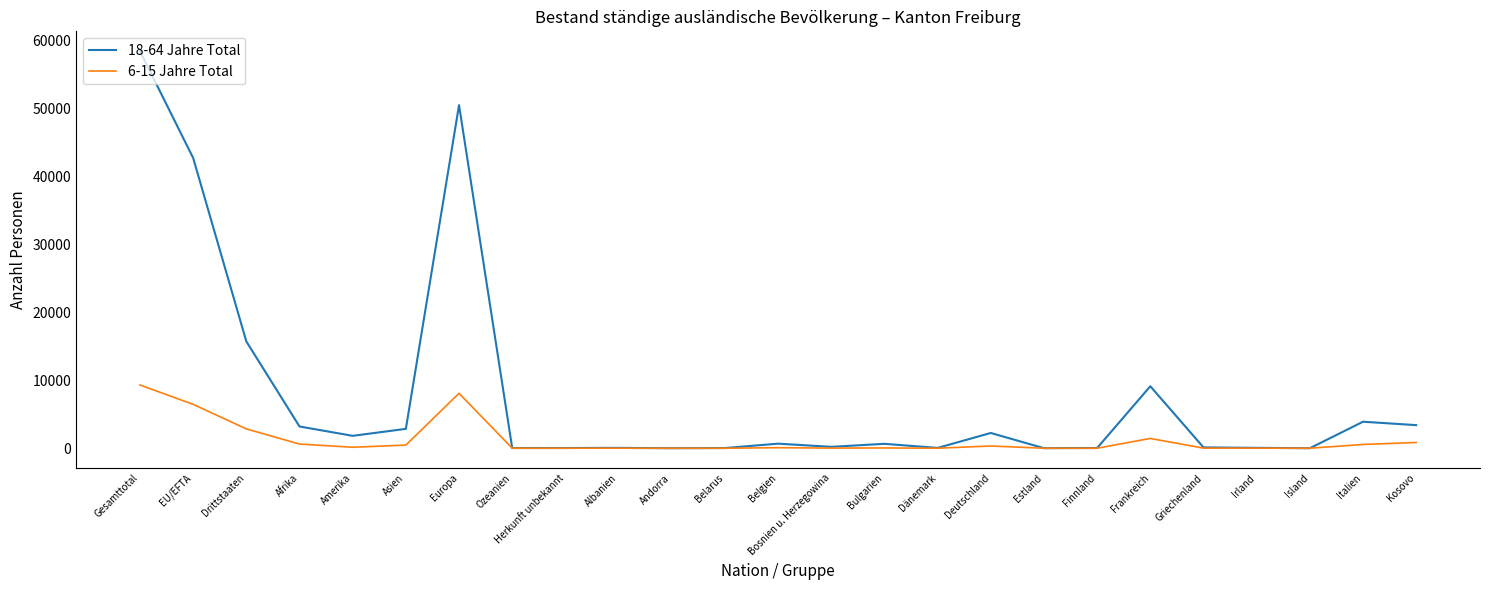

How many categories are shown in the chart?

25